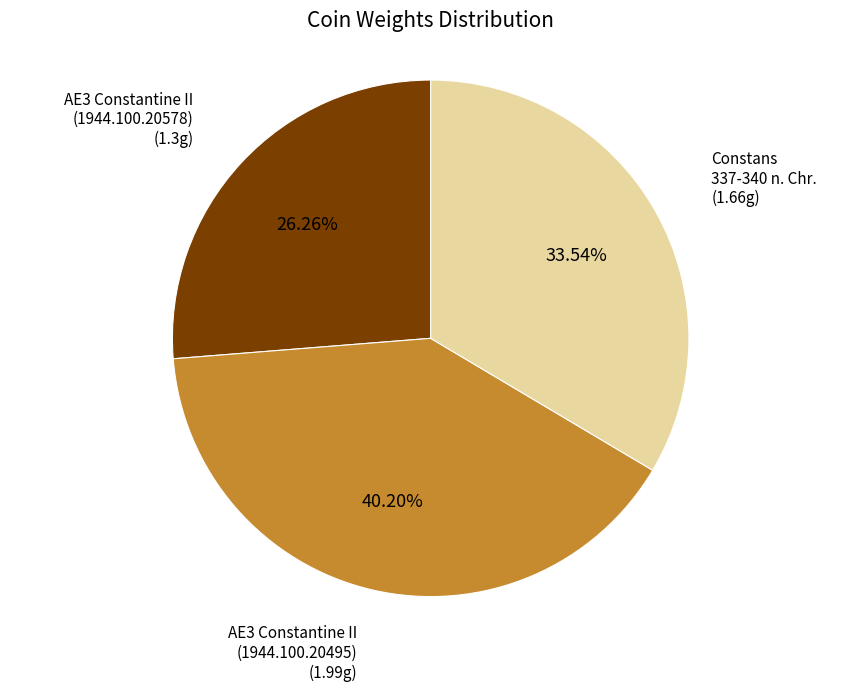

Is Constans 337-340 n. Chr. the majority of the pie?

No